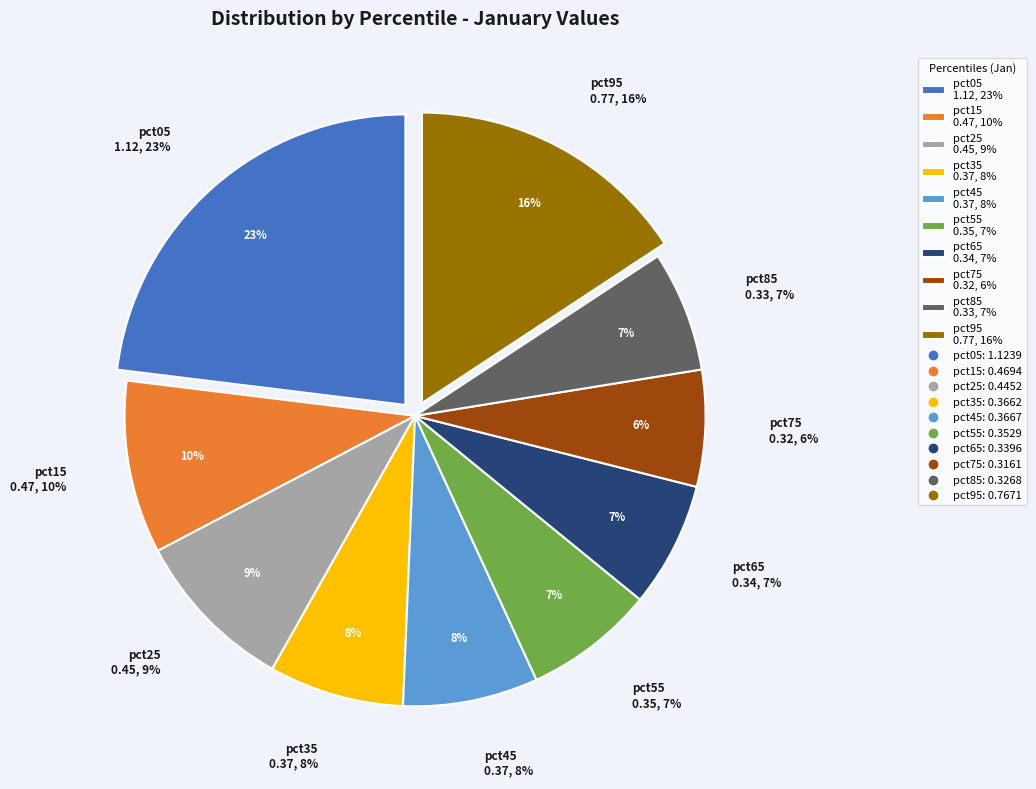

Count the number of slices in the pie.

10